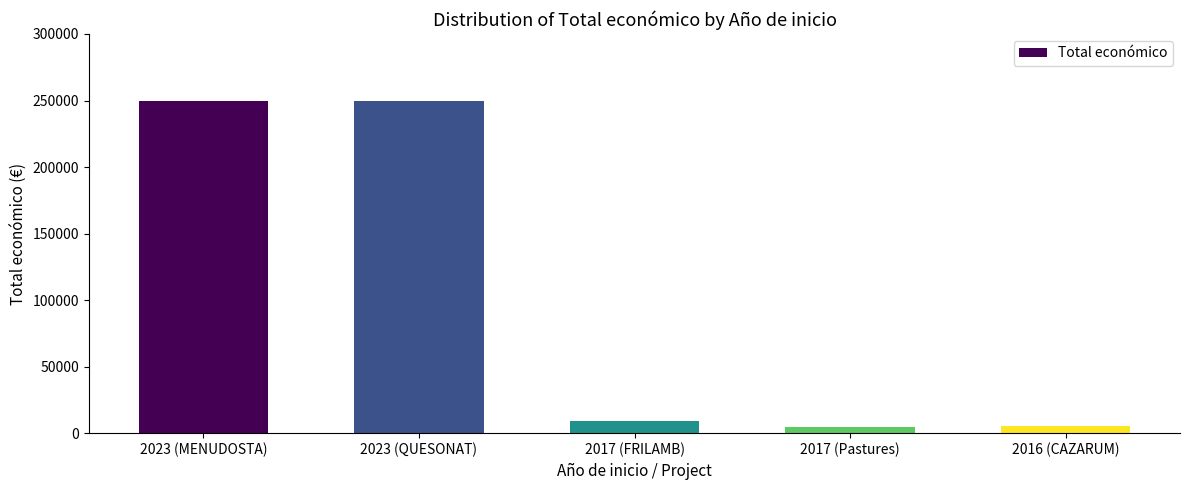

What is the difference between the maximum and minimum values?

245000